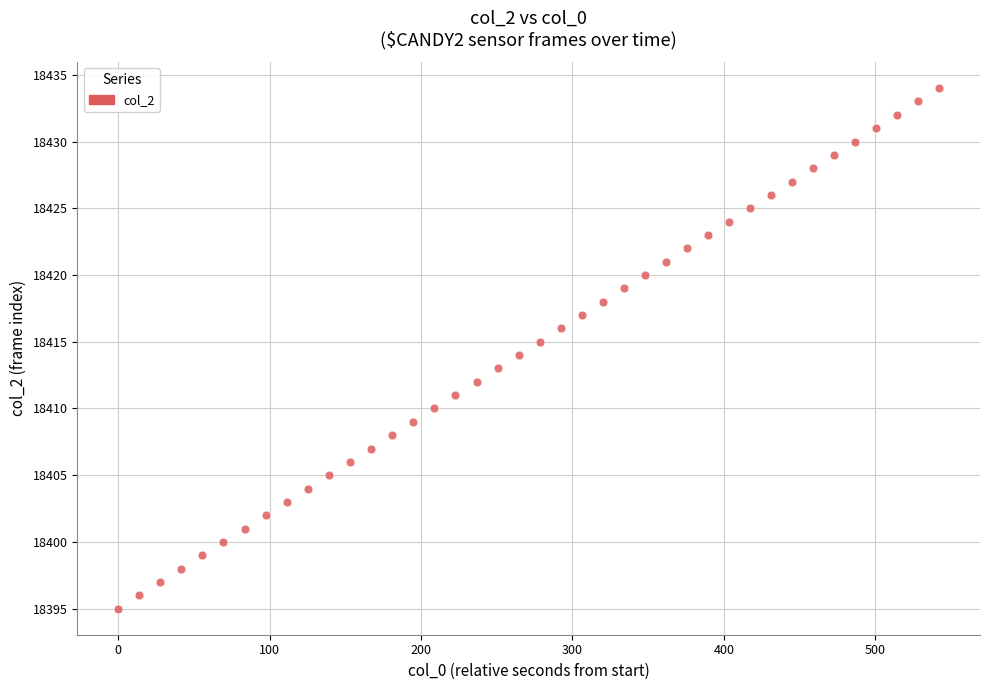

What is the range of Y values (max minus min)?

39